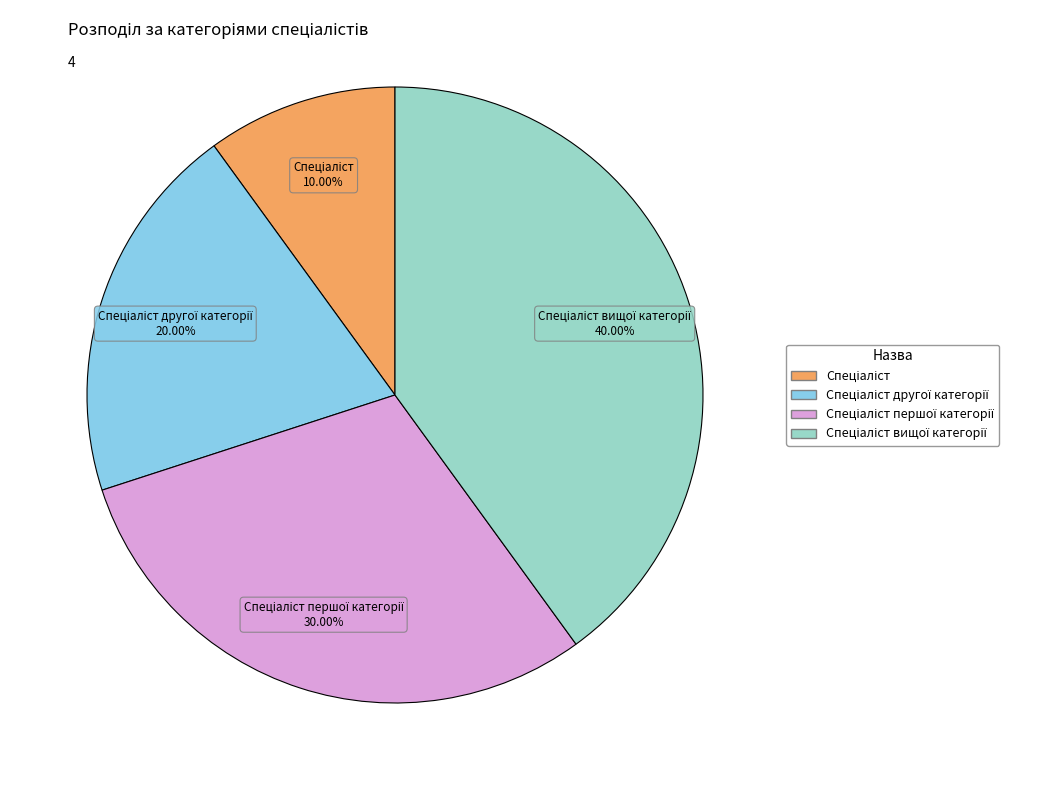

Does any single category account for the majority?

No